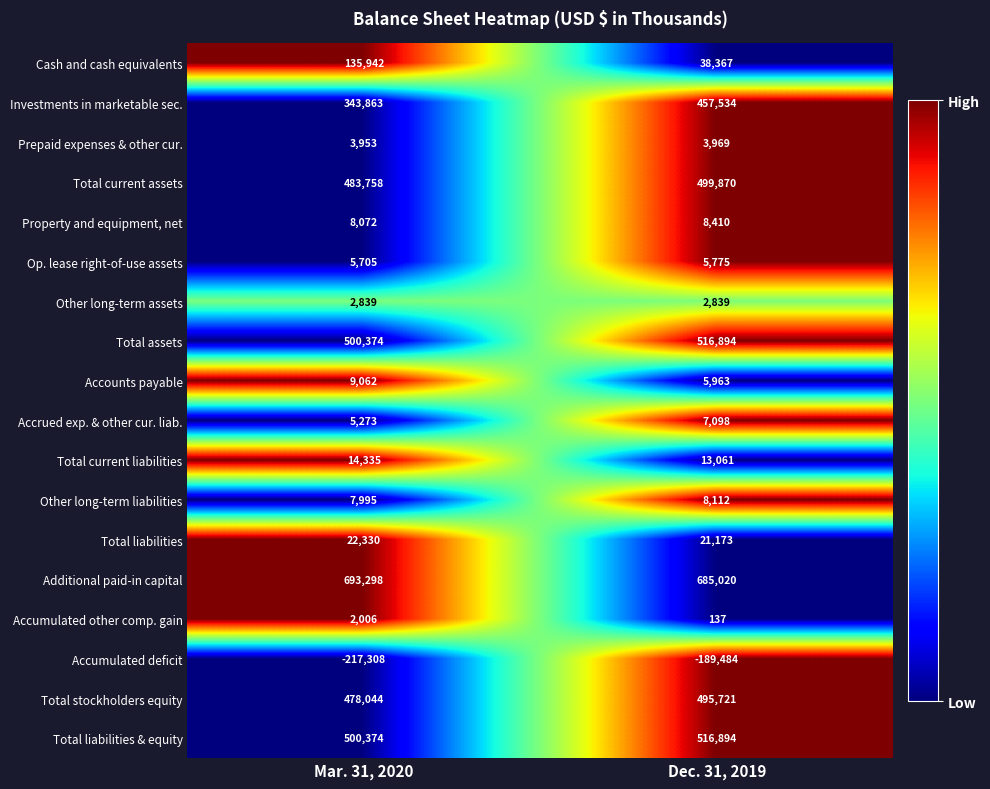

Rank the categories by Accumulated deficit value from lowest to highest.

Mar. 31, 2020, Dec. 31, 2019